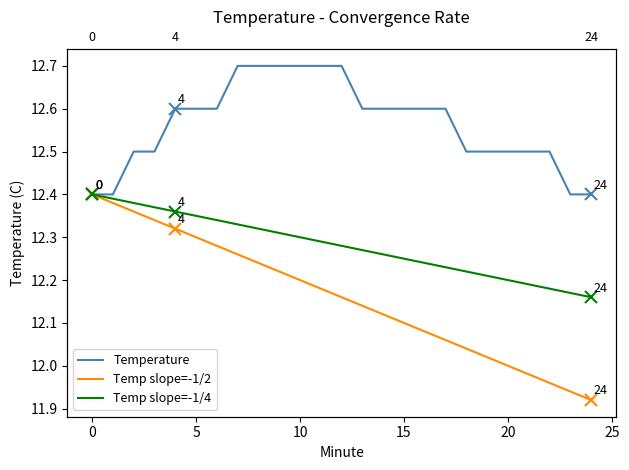

Reading right to left, transcribe all the data shown in this chart.

Temperature: 12.4	12.4	12.5	12.5	12.5	12.5	12.5	12.6	12.6	12.6	12.6	12.6	12.7	12.7	12.7	12.7	12.7	12.7	12.6	12.6	12.6	12.5	12.5	12.4	12.4
Temp slope=-1/2: 11.9	11.9	12.0	12.0	12.0	12.0	12.0	12.1	12.1	12.1	12.1	12.1	12.2	12.2	12.2	12.2	12.2	12.3	12.3	12.3	12.3	12.3	12.4	12.4	12.4
Temp slope=-1/4: 12.2	12.2	12.2	12.2	12.2	12.2	12.2	12.2	12.2	12.2	12.3	12.3	12.3	12.3	12.3	12.3	12.3	12.3	12.3	12.3	12.4	12.4	12.4	12.4	12.4